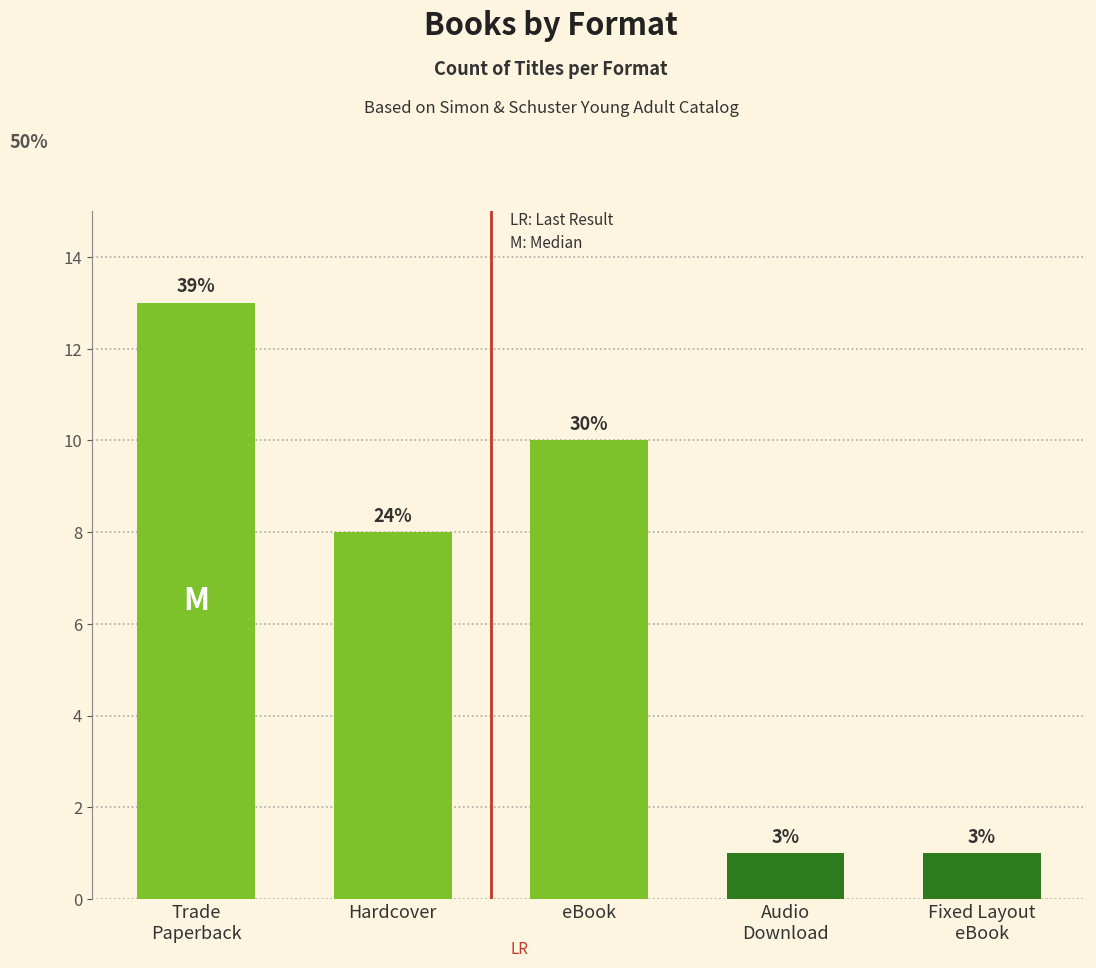

Approximately how many times larger is the value at Audio
Download compared to Fixed Layout
eBook?

1.0